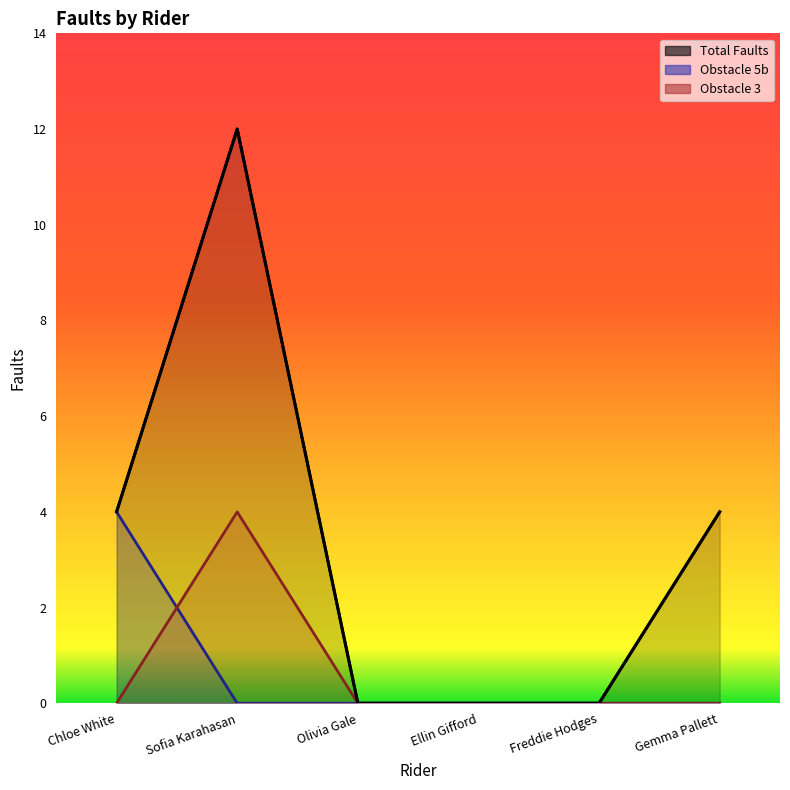

At how many categories does at least one series exceed 4?

1